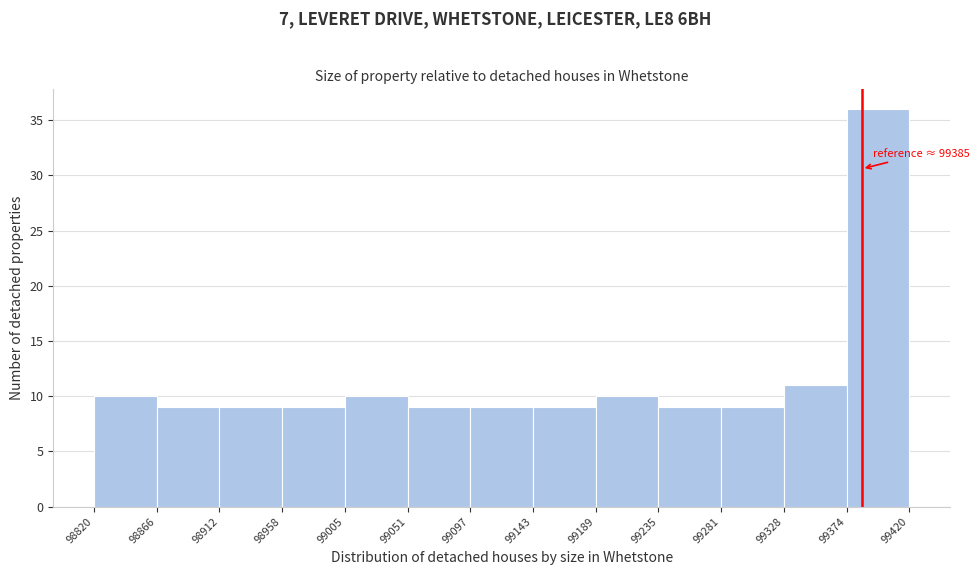

Which range on the x-axis has the tallest bar?

99374 to 99420